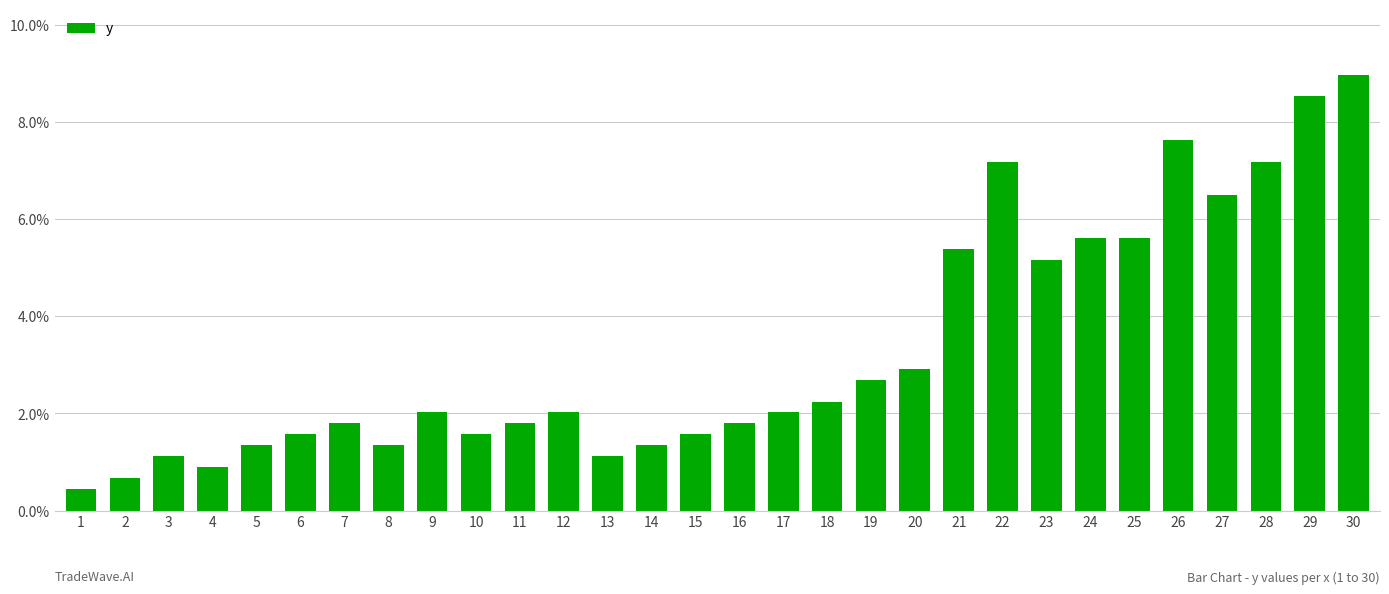

Which category has the lowest value across all series?

1